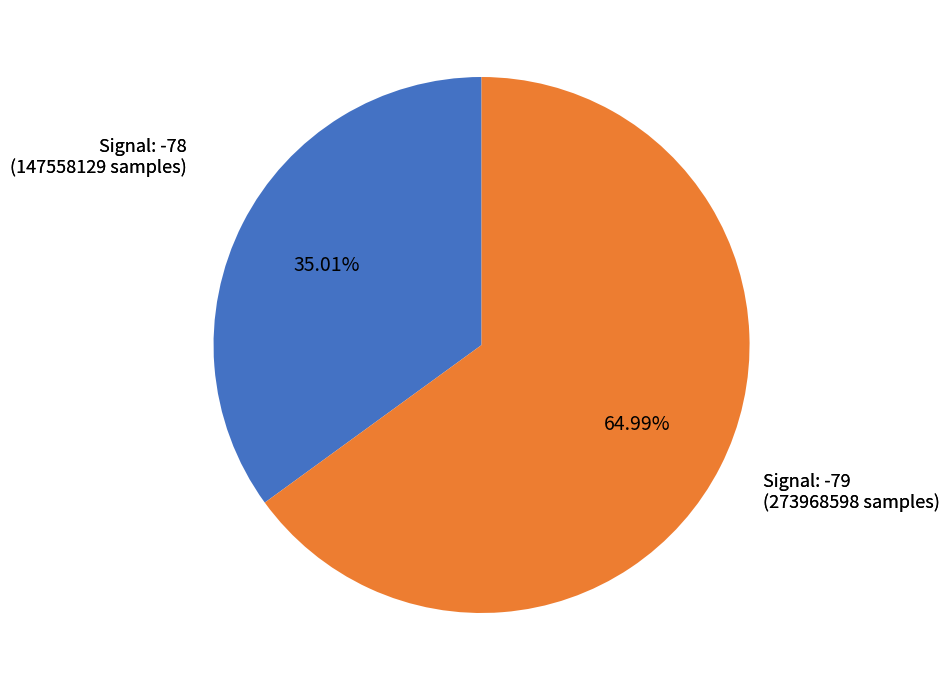

Does any single category account for the majority?

Yes